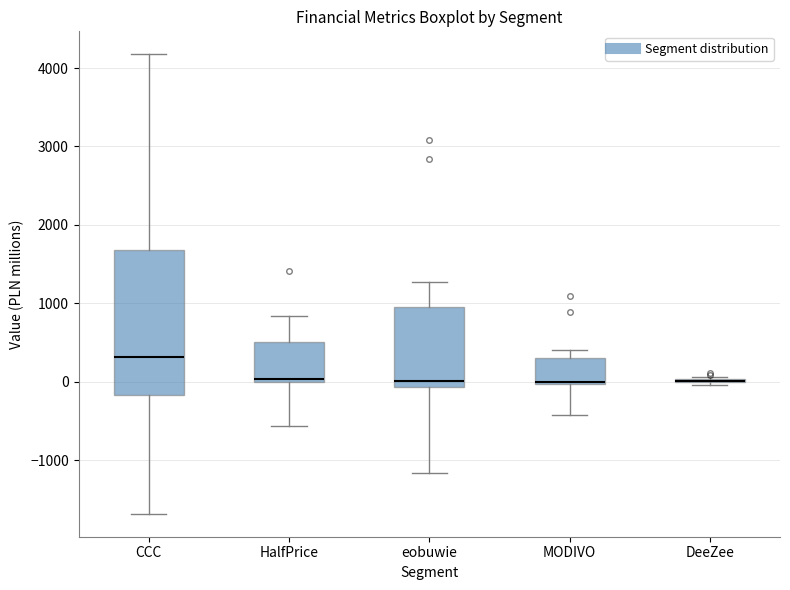

Reading left to right, read every box against the y-axis: the position of its median line, the range the box covers, and the ends of its whiskers. The values are not printed on the chart, so give them approximately, as read against the axis.

CCC: median 300, box -200 to 1700, whiskers -1700 to 4200
HalfPrice: median 0 (just above the box's lower edge), box 0 to 500, whiskers -600 to 800
eobuwie: median 0, box -100 to 1000, whiskers -1200 to 1300
MODIVO: median 0 (drawn on the box's lower edge), box 0 to 300, whiskers -400 to 400
DeeZee: box collapsed to a line at 0, whiskers 0 to 100